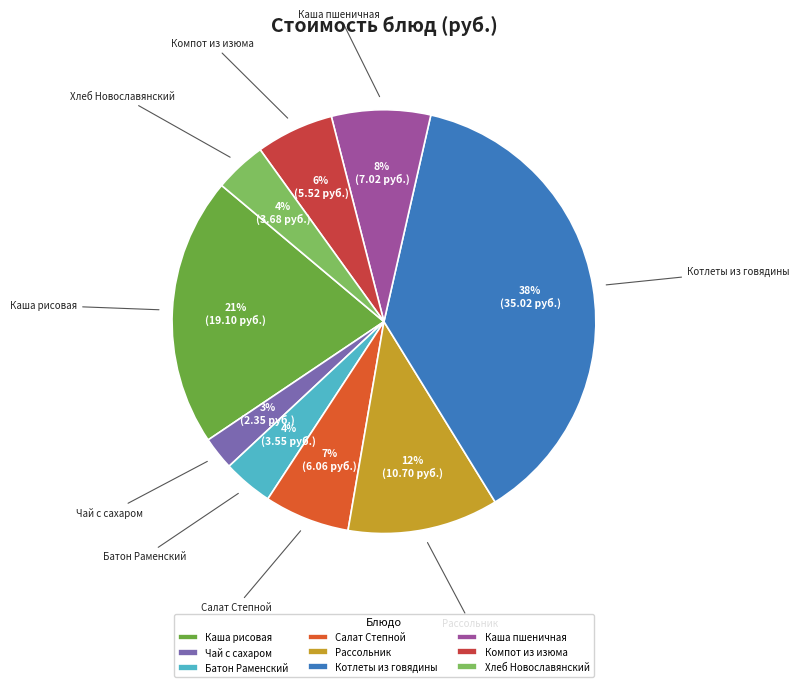

Which slice is the largest?

Котлеты из говядины